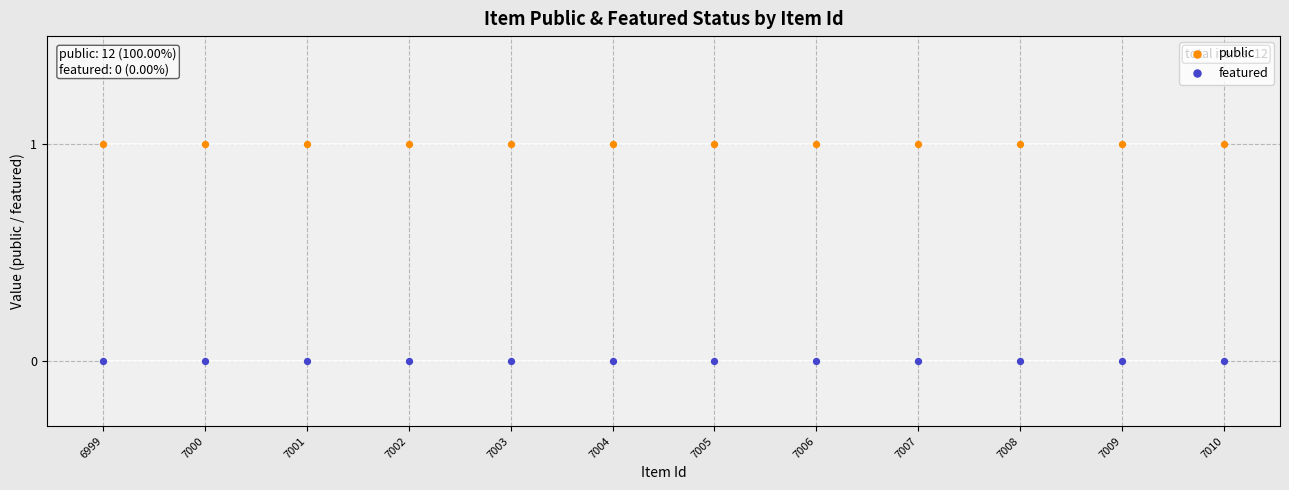

Which series contains the lowest Y value?

featured